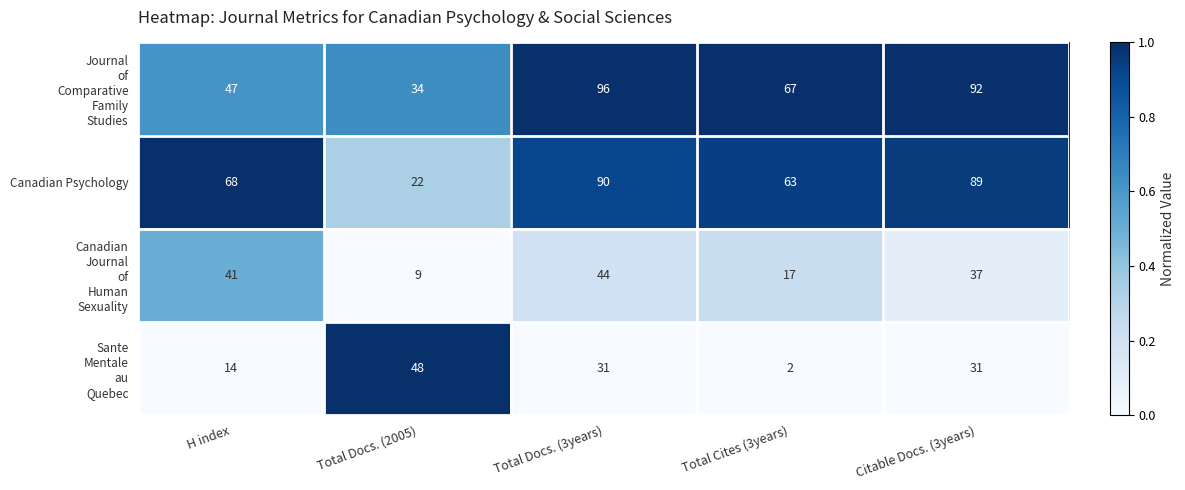

Is it true that Canadian Psychology equals 137 at Citable Docs. (3years)?

False